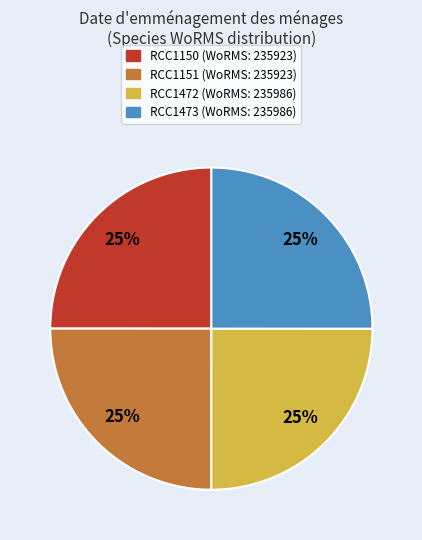

Is there any slice that represents more than half of the pie?

No